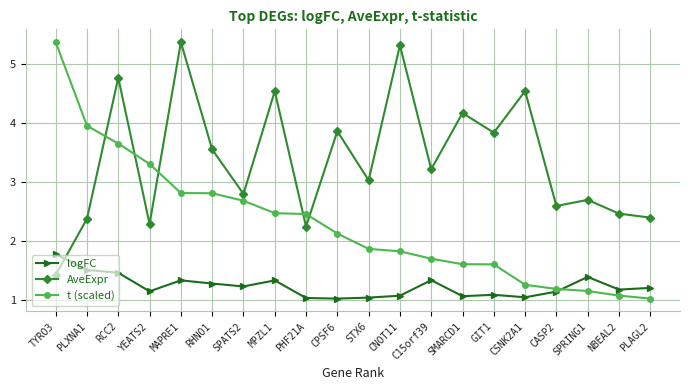

Does the chart have visible grid lines?

Yes